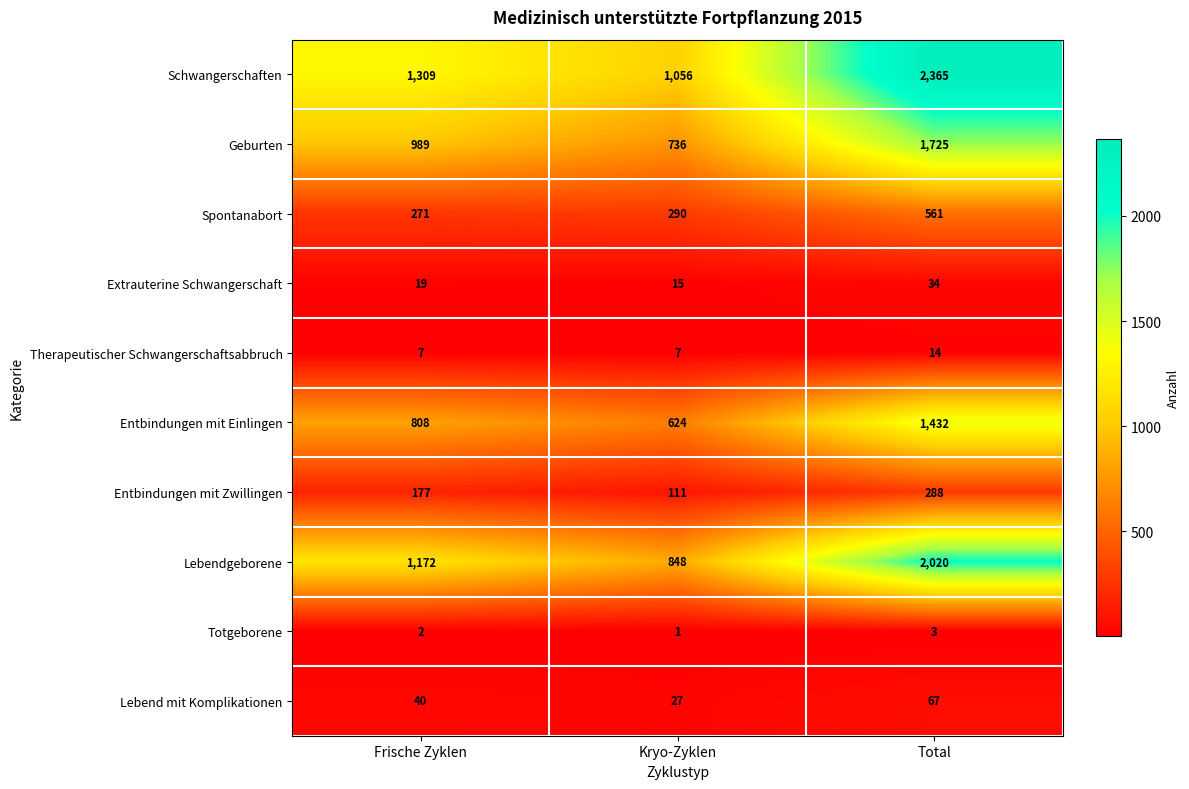

The Extrauterine Schwangerschaft series shows 4 at Frische Zyklen. True or false?

False